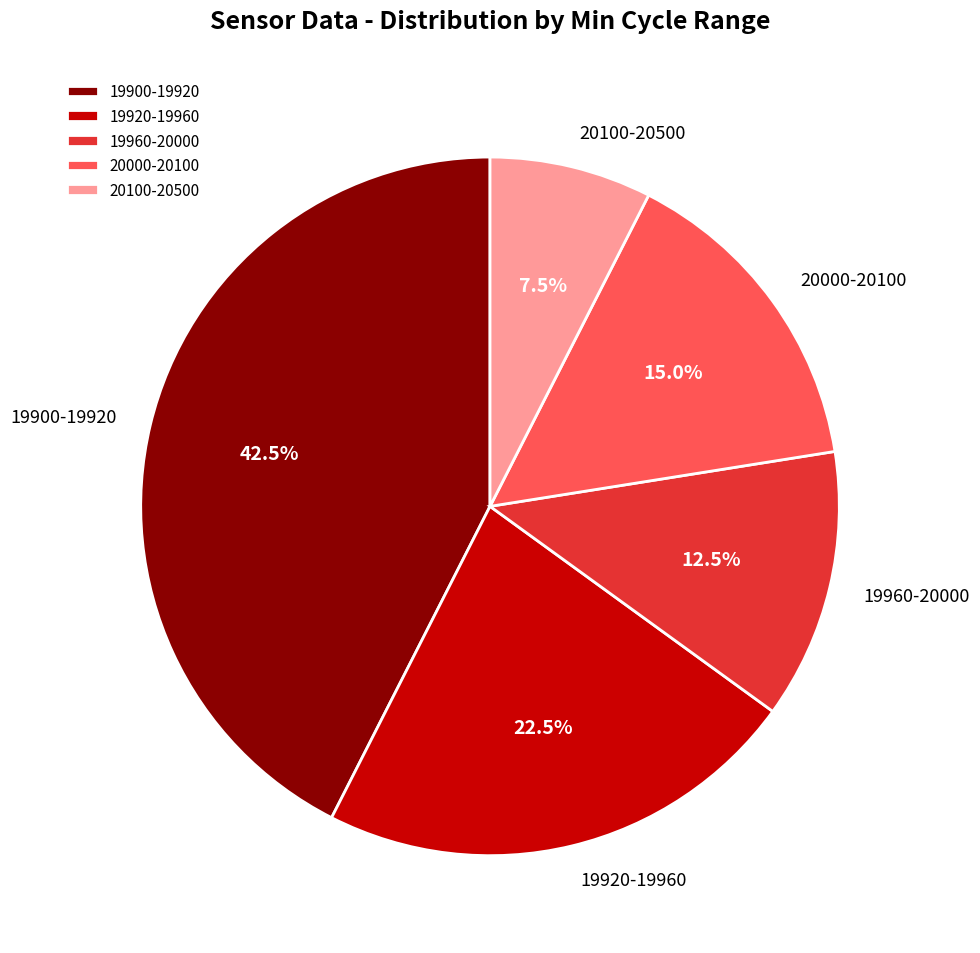

Is there any slice that represents more than half of the pie?

No